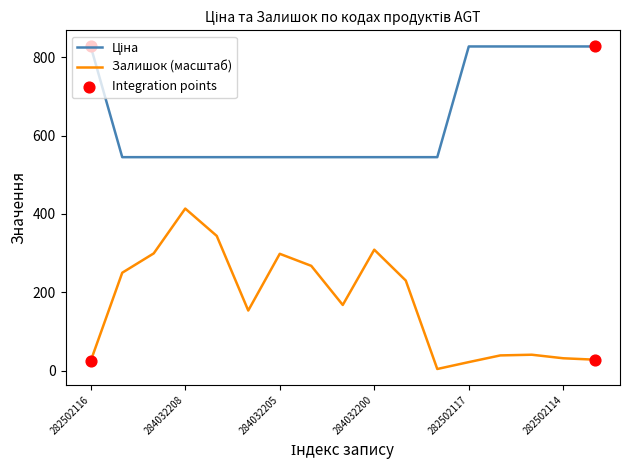

What is the greatest value displayed?

827.6